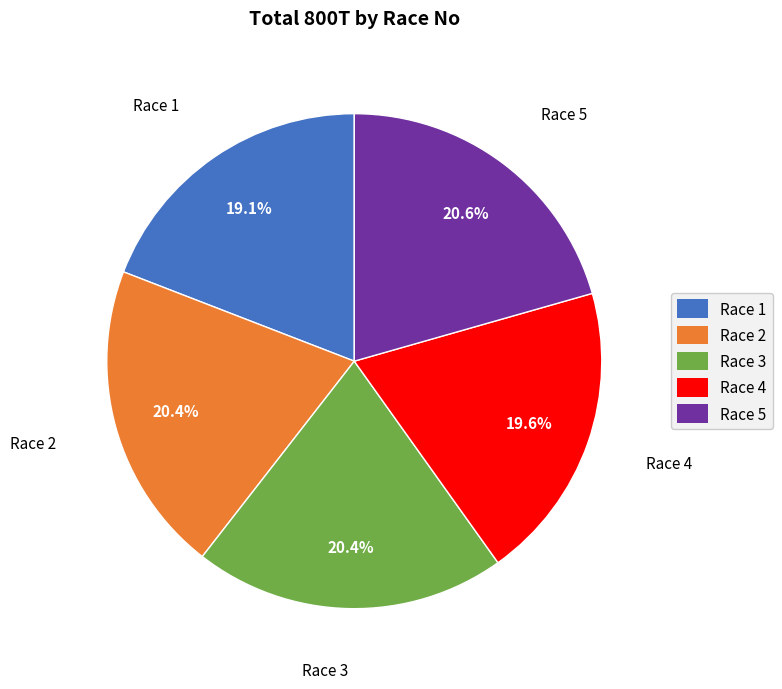

What percentage is NOT represented by Race 4?

80.4%